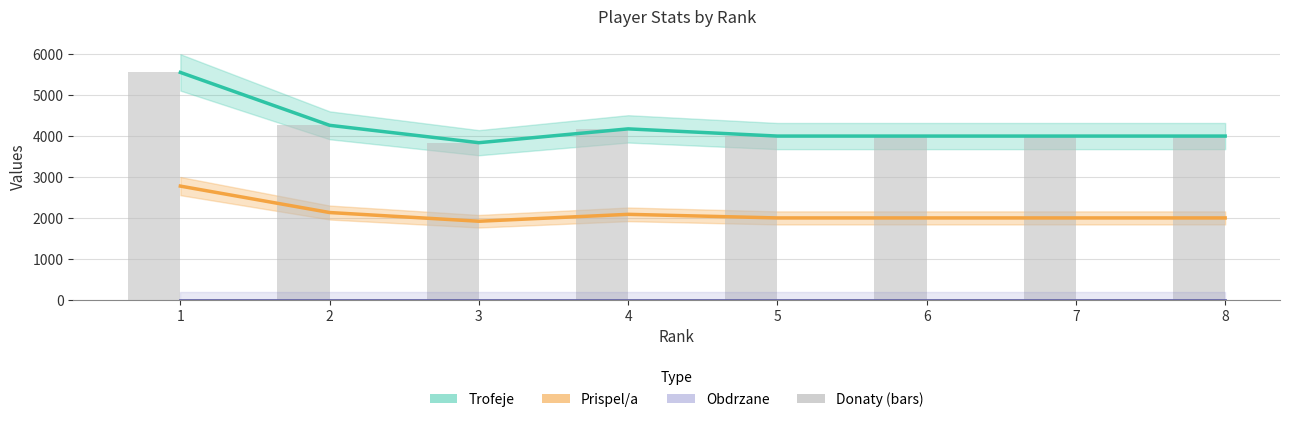

What is the value of the Trofeje bar at the 8th from the left?

4001